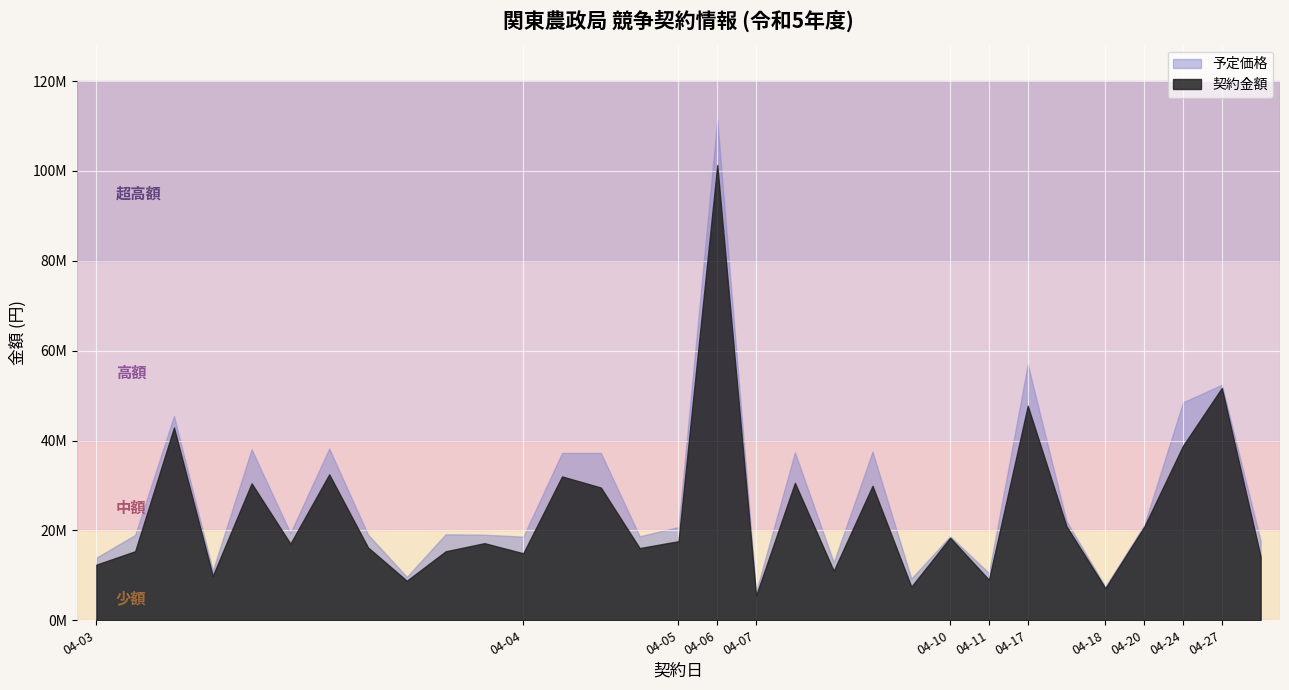

Where is the first local minimum for 契約金額?

2023-04-03